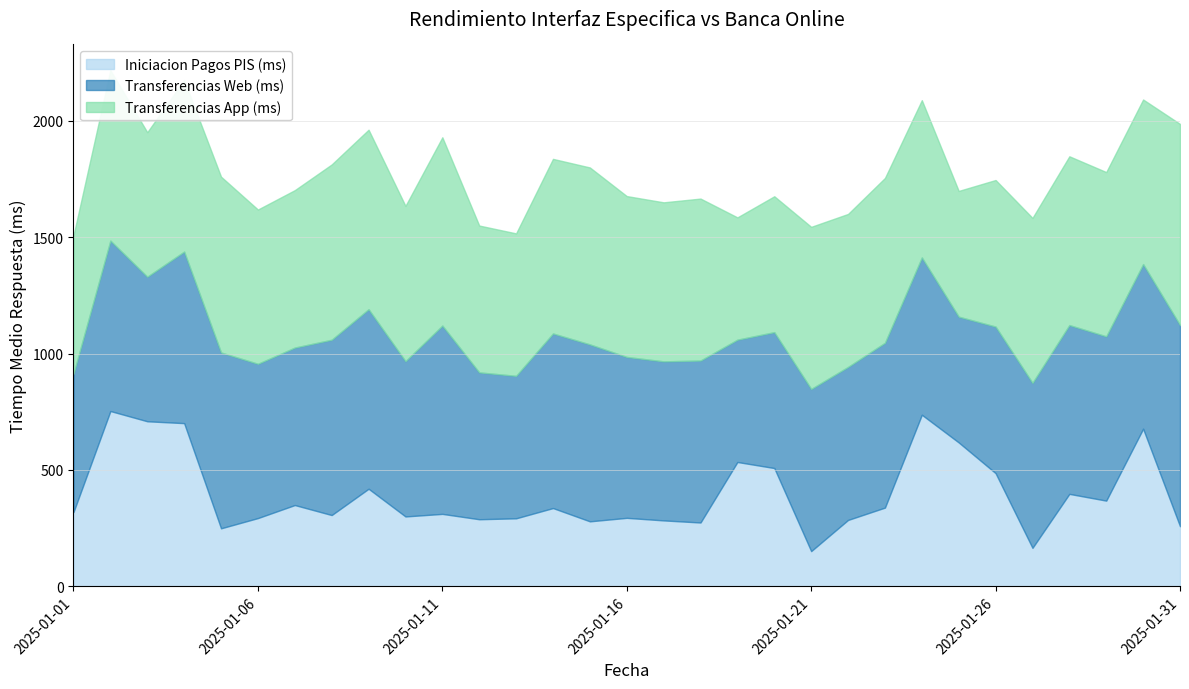

In Transferencias App (ms), how many points are lower than both neighbors (excluding endpoints)?

9